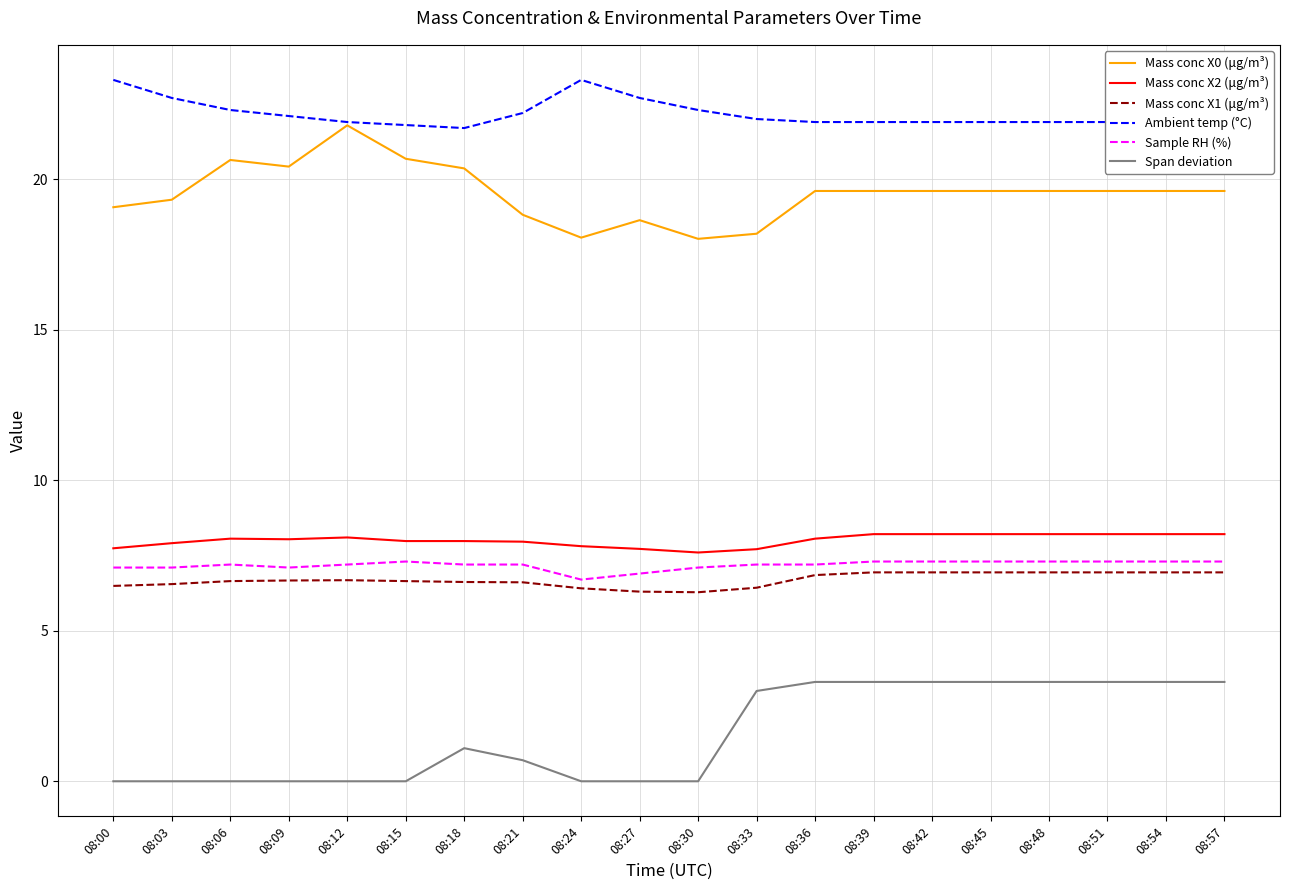

Which series has the largest range (max minus min)?

Mass conc X0 (μg/m³)